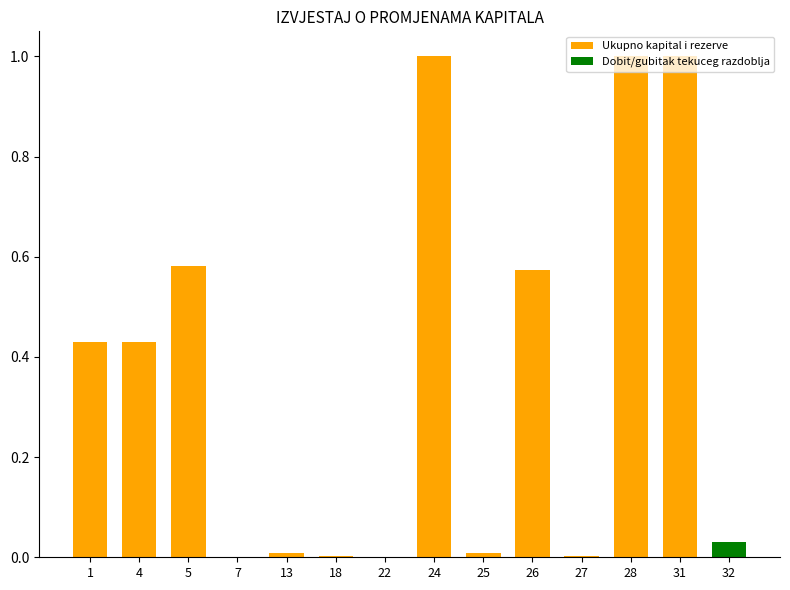

What is the average value?

0.4